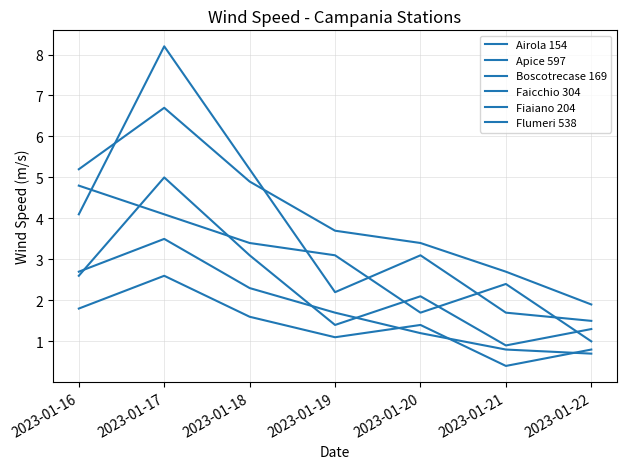

Which has a higher value, 2023-01-18 or 2023-01-21?

2023-01-18